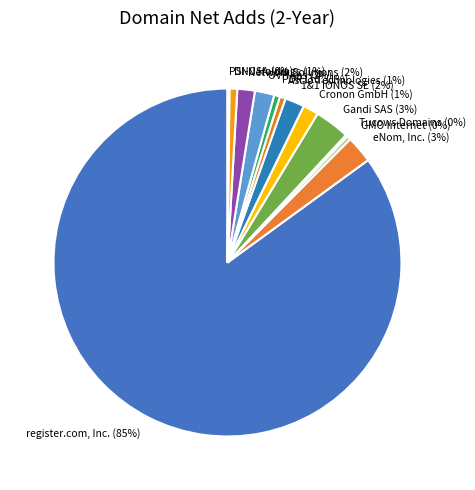

Does Gandi SAS account for over 50% of the chart?

No